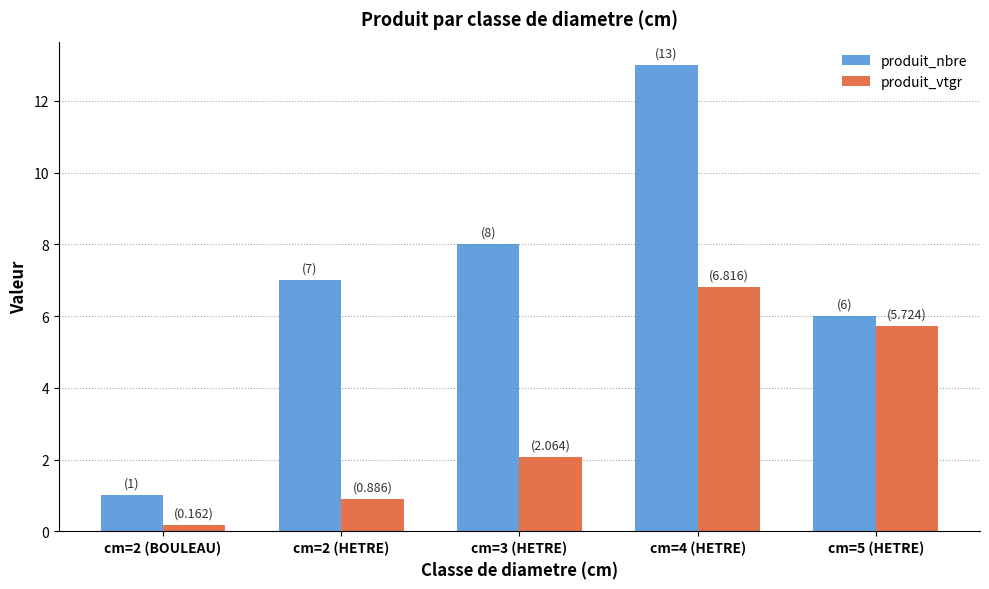

What position from the left is cm=2 (BOULEAU)?

1